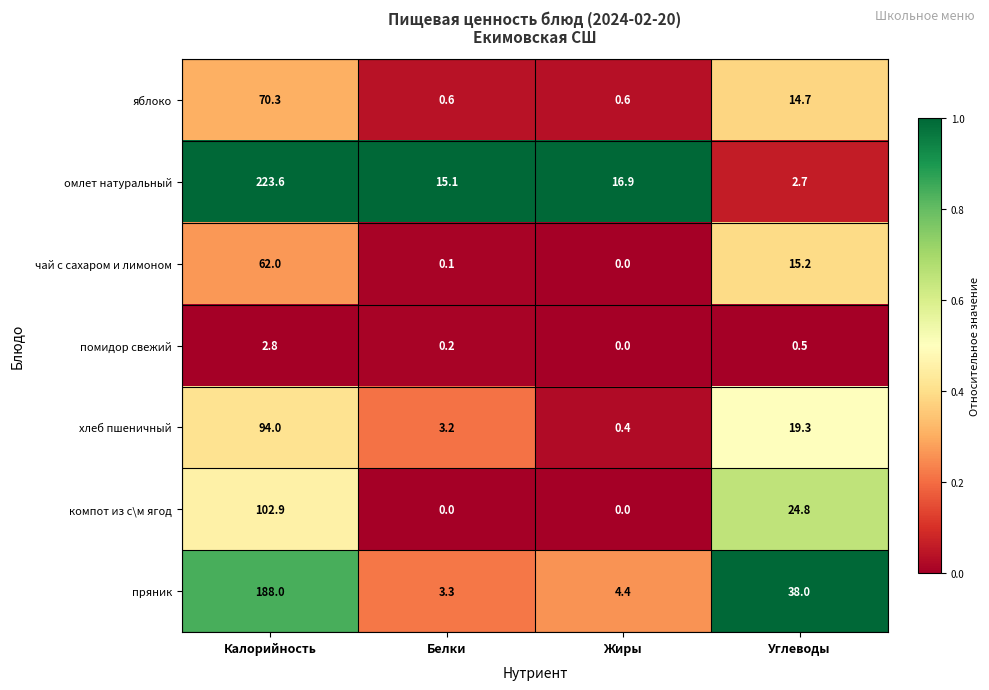

True or false: яблоко has a value of 42.0 at Калорийность.

False